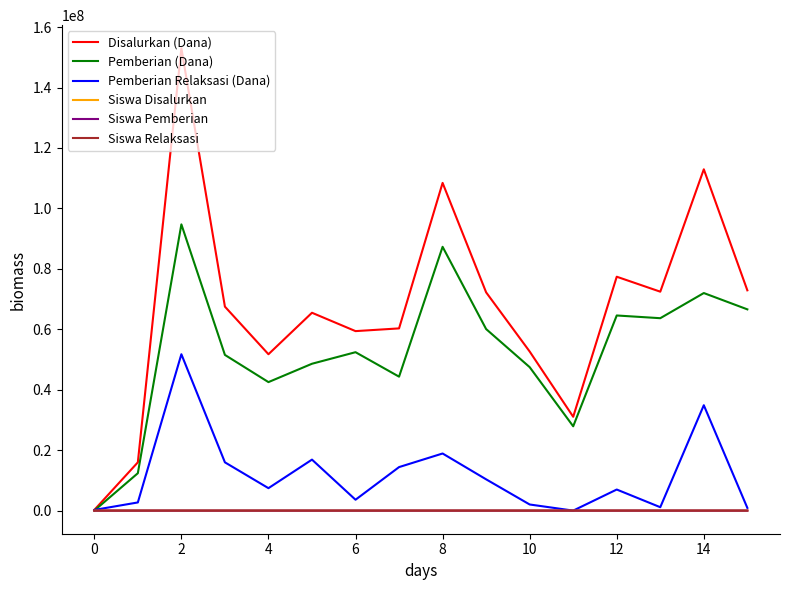

Which series has the largest total across all categories?

Disalurkan (Dana)